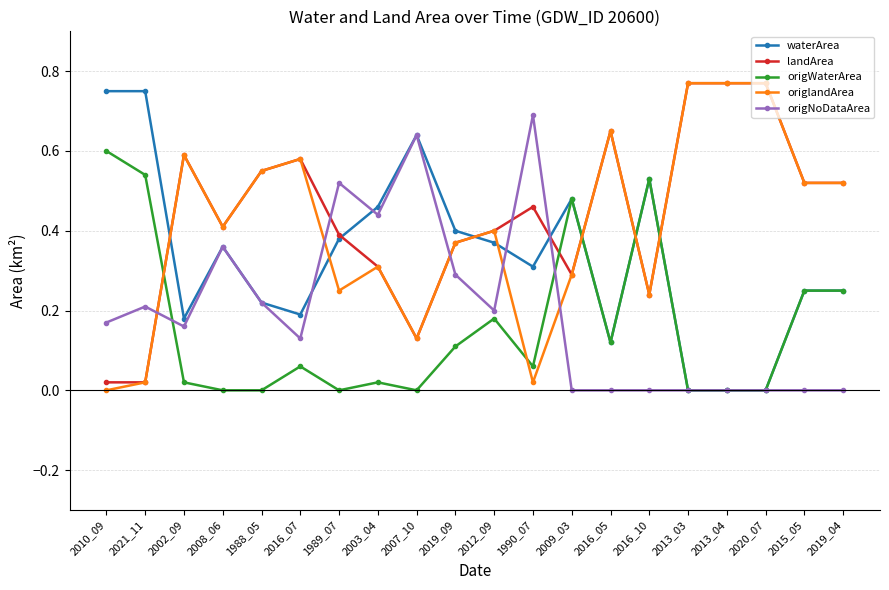

Is the value of waterArea at 2008_06 greater than the value of origWaterArea at 2019_04?

Yes